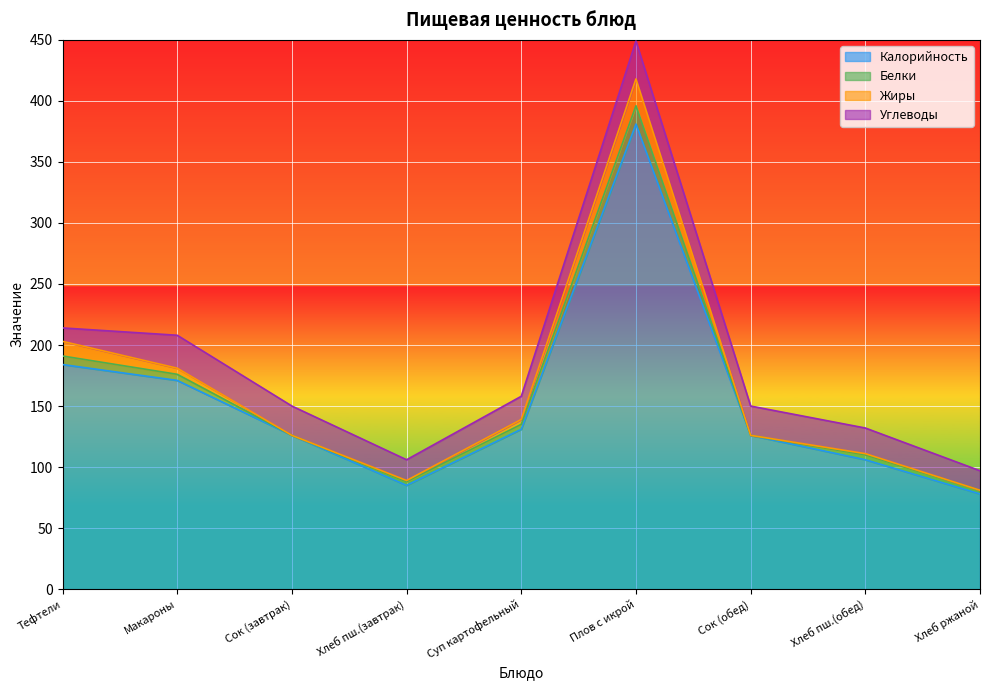

Which series ends up on top after the final intersection of Жиры and Углеводы?

Углеводы